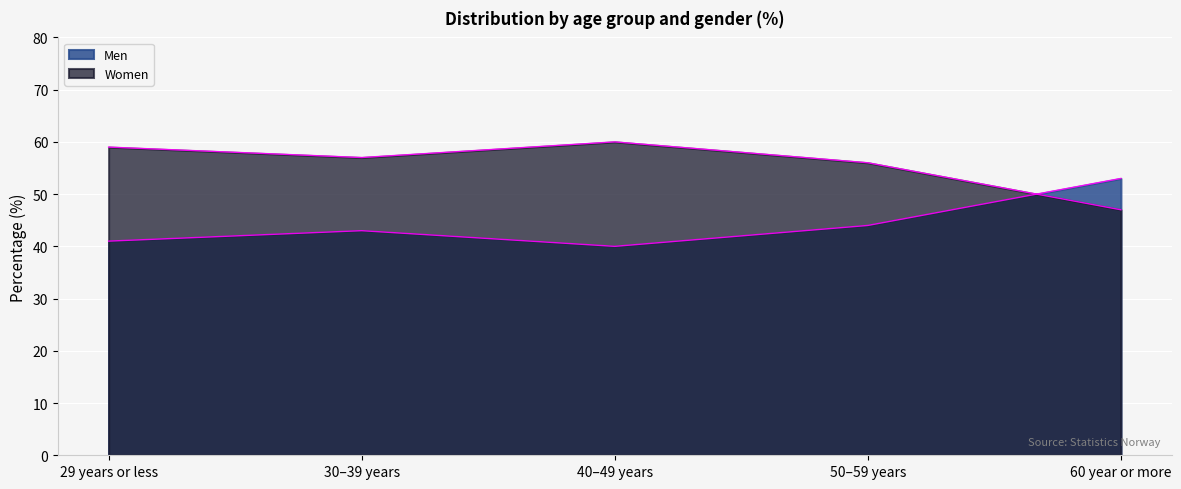

List the series in order of their overall mean, highest first.

Women, Men